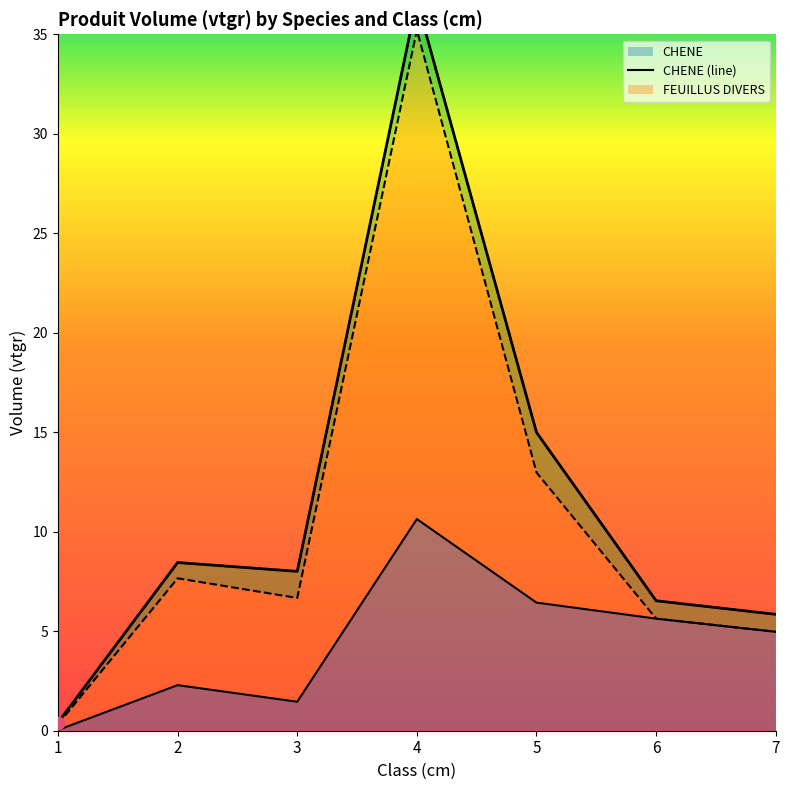

Which series has the largest Y range (max minus min)?

FEUILLUS DIVERS